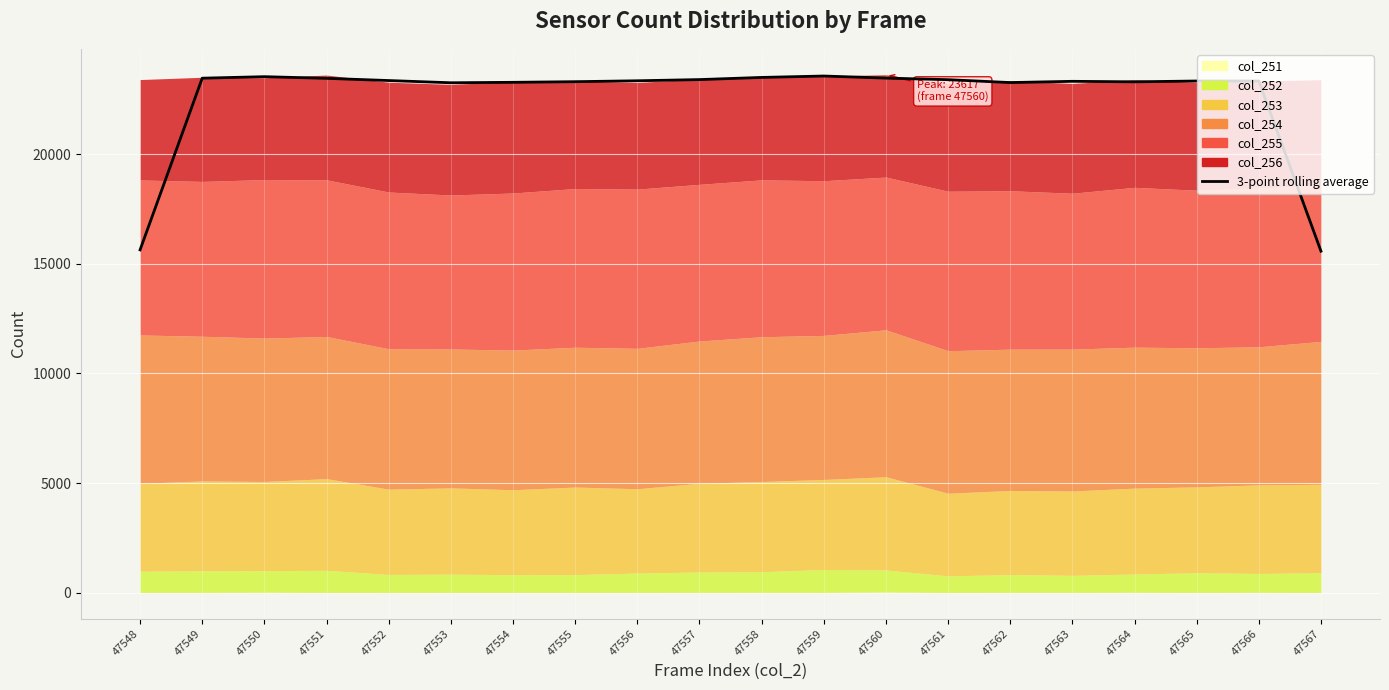

Reading left to right, what are all the values shown in this chart?

15633.0	23460.0	23528.7	23453.3	23352.3	23251.3	23271.7	23300.3	23341.7	23396.0	23494.3	23558.7	23463.7	23392.0	23260.0	23317.0	23293.7	23331.3	23332.3	15574.3